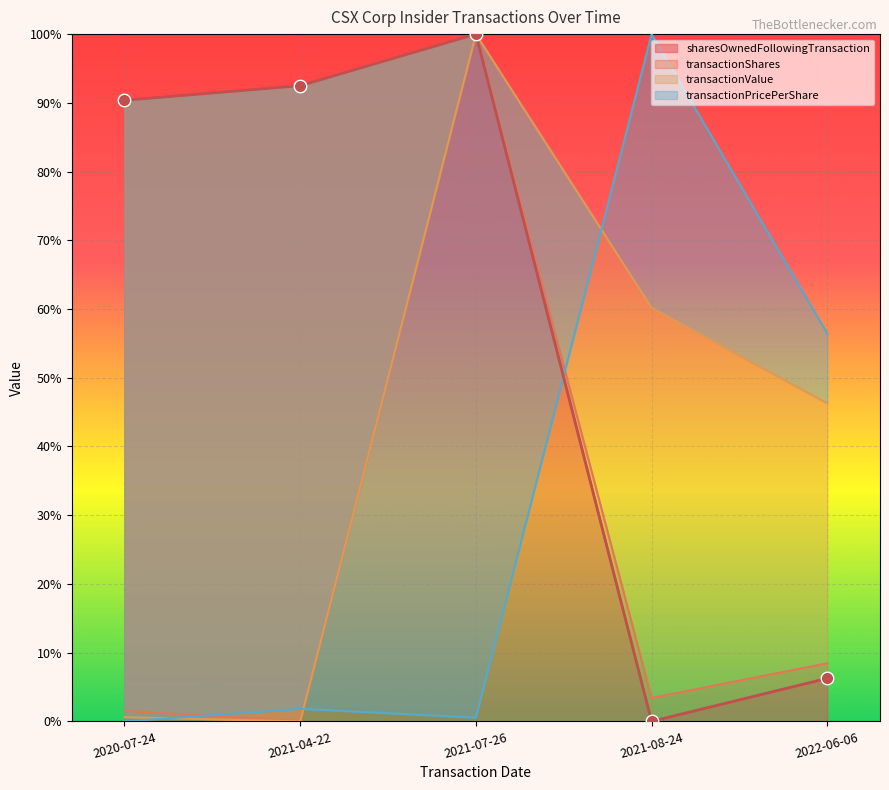

Which series has the largest range (max minus min)?

transactionShares